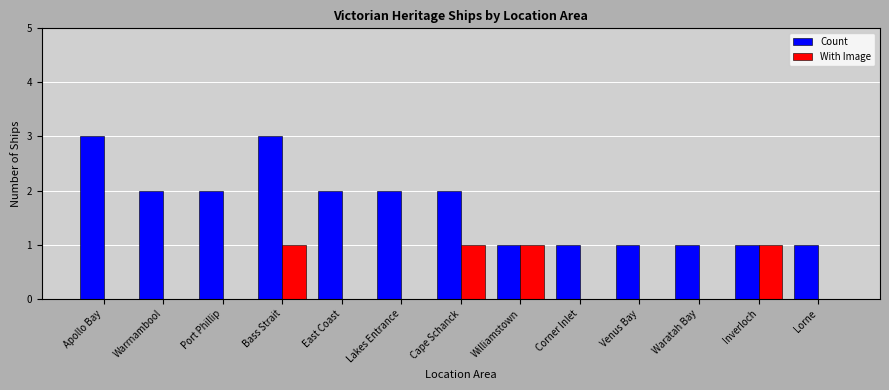

Is the value of Count at Port Phillip greater than the value of With Image at Port Phillip?

Yes